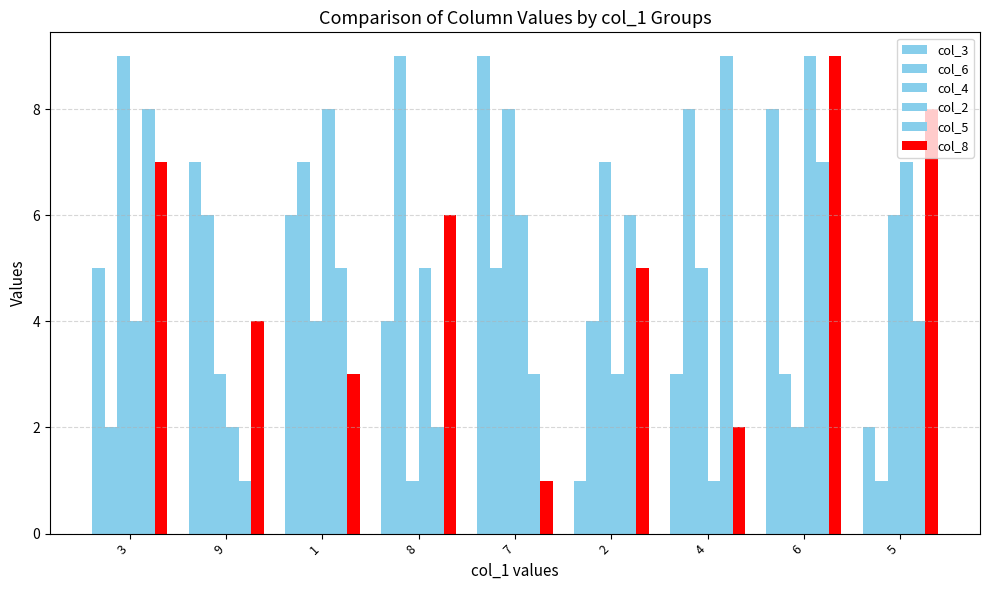

Is the value of col_6 at 5 greater than the value of col_8 at 8?

No